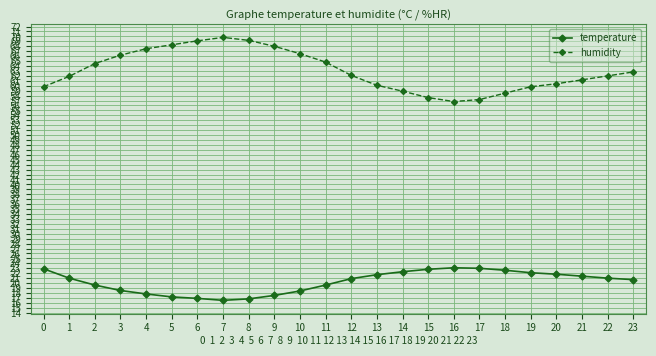

What is the sum of all temperature values?

486.1